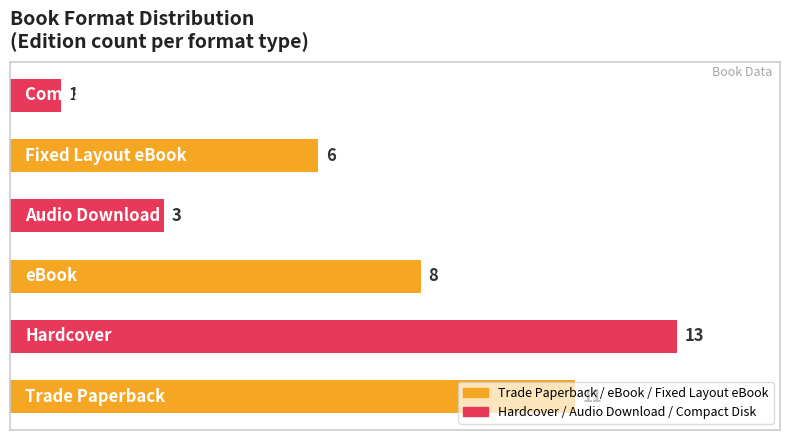

What is the difference between the maximum and second lowest values?

10